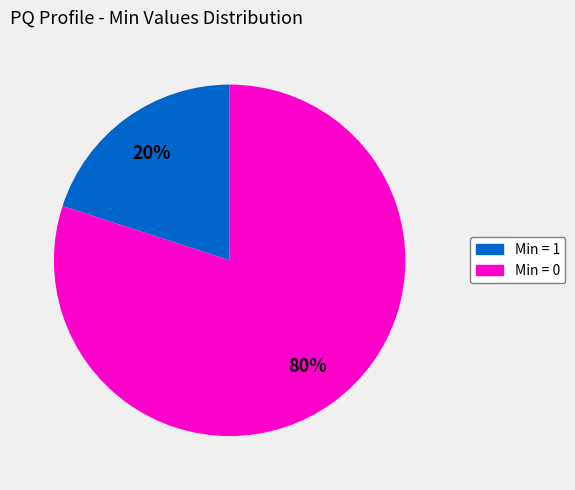

How many slices are in this pie chart?

2